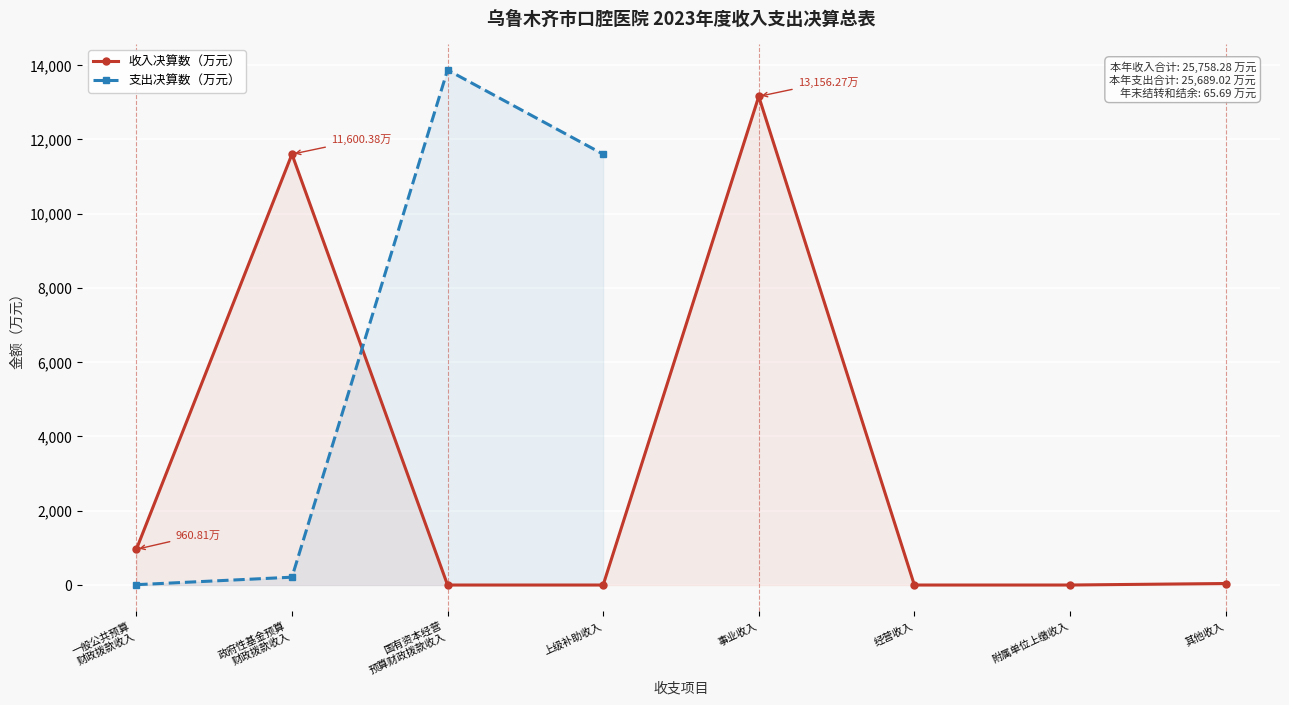

What position from the right is 国有资本经营
预算财政拨款收入?

6